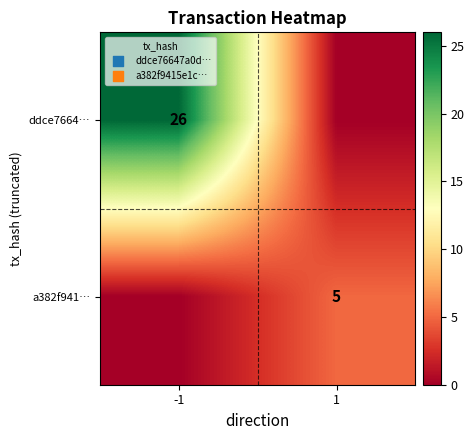

Is the value of ddce7664… at -1 greater than the value of a382f941… at 1?

Yes